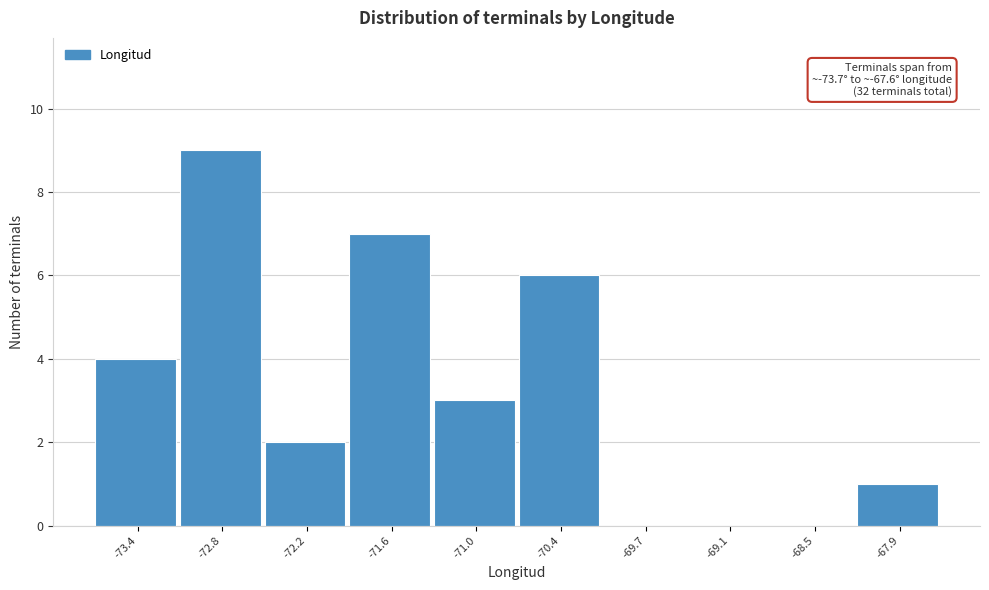

Over which range of the x-axis is the bar tallest?

-73.1 to -72.5